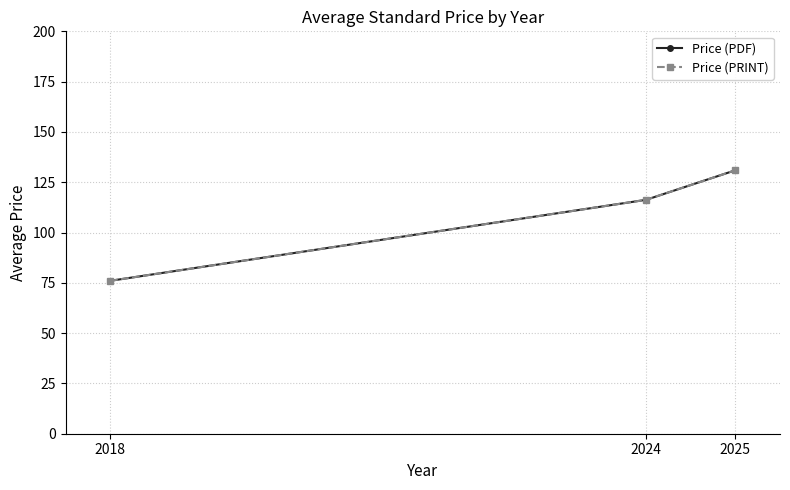

Does the chart display data point markers on the line(s)?

Yes